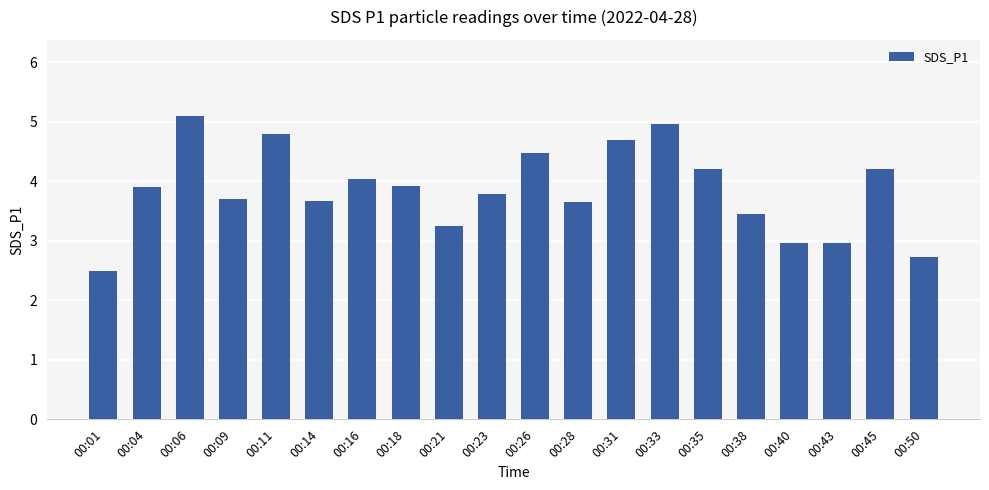

What is the value of the 6th bar from the left?

3.7